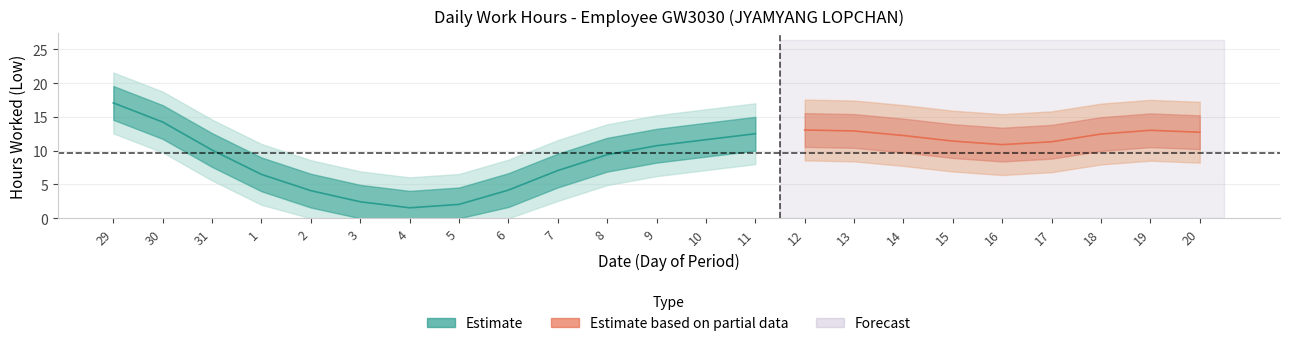

How many data points are less than 11?

10